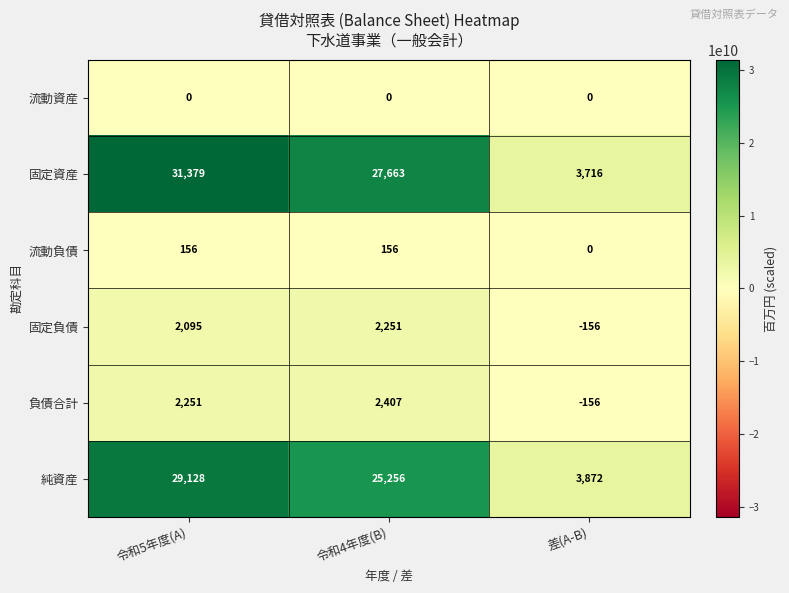

What is the greatest value displayed?

31379